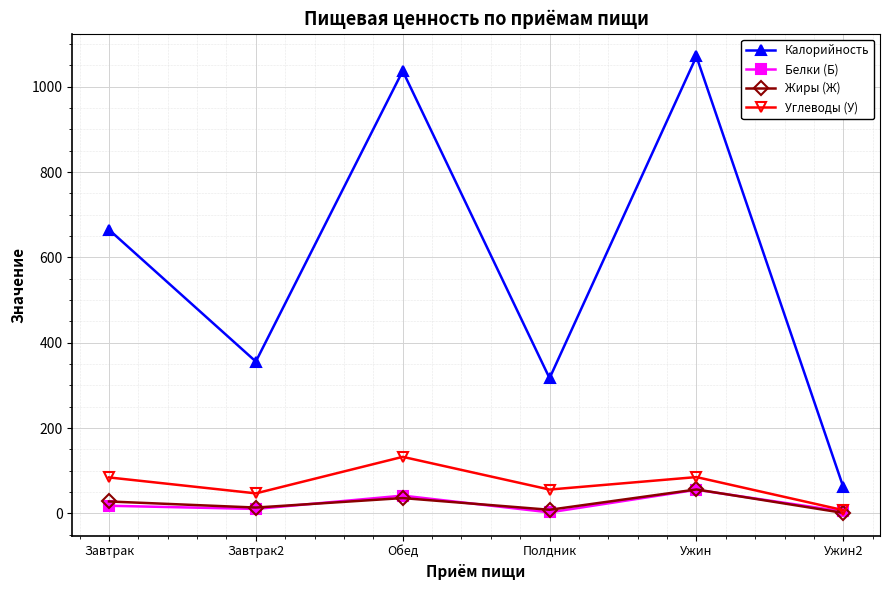

What is the difference between the second highest and second lowest values in the Жиры (Ж) series?

27.5